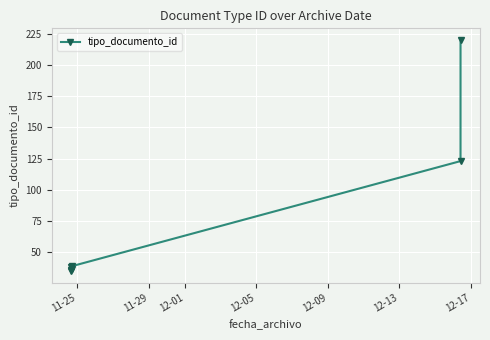

What is the change in value from 12-01 to 12-05?

+1